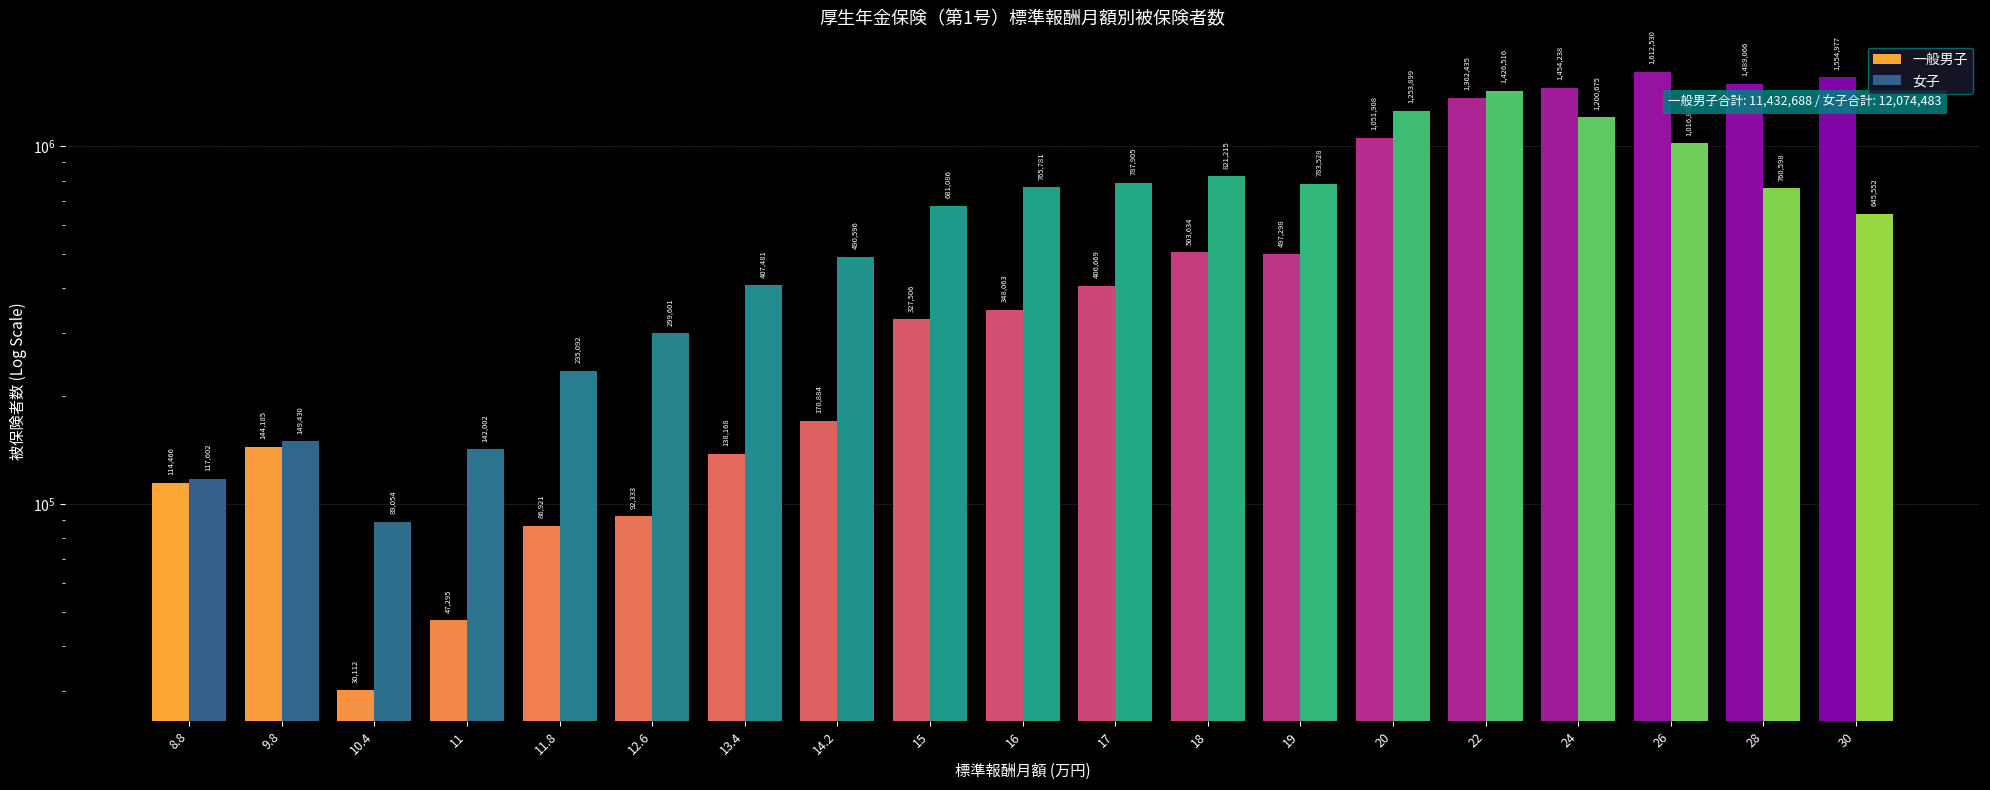

What is the sum of the 女子 values at 8.8 and 20?

1371501